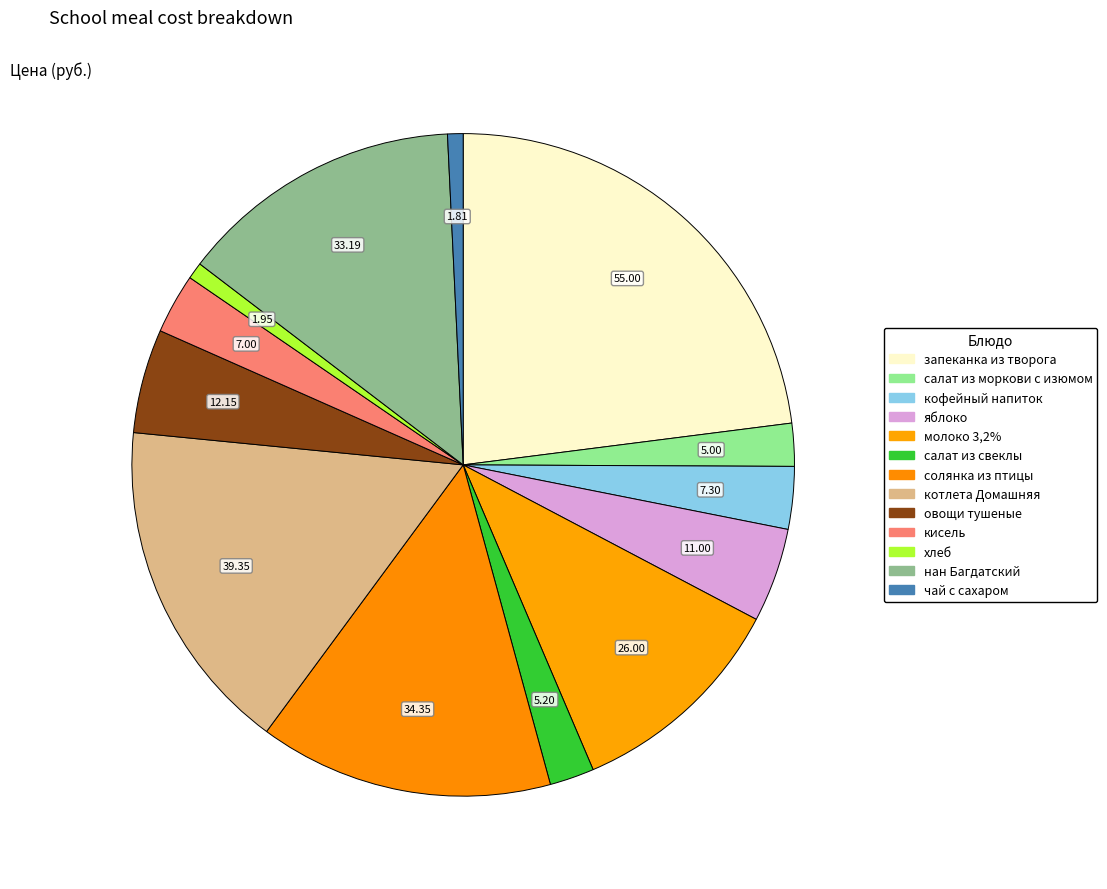

How many segments does this pie chart have?

13